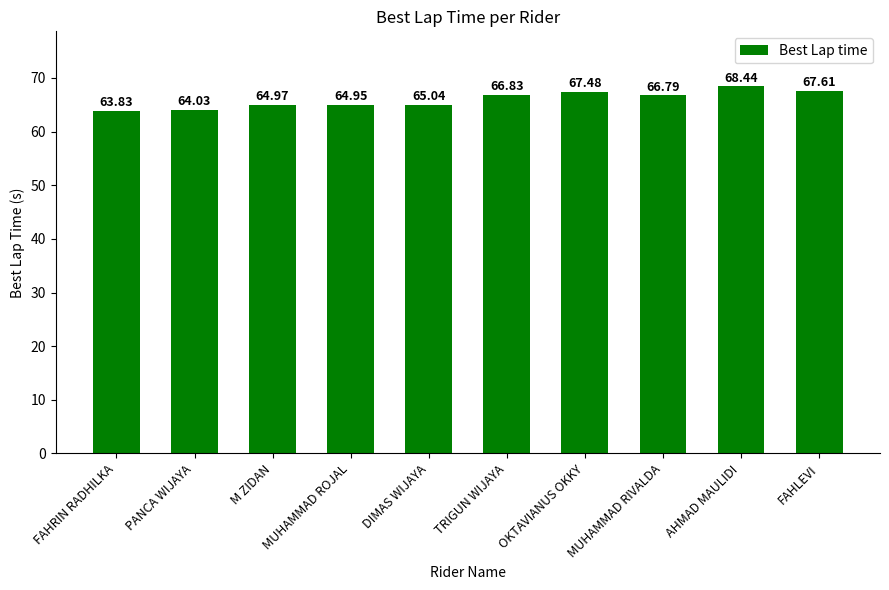

Which category has the lowest value across all series?

FAHRIN RADHILKA